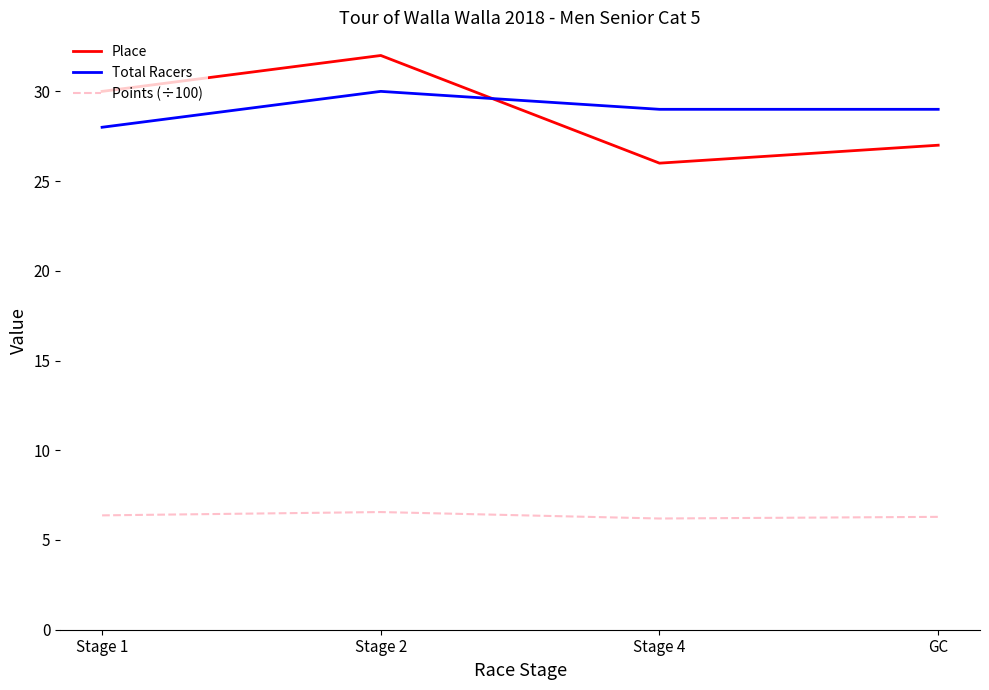

What is the minimum value shown in the chart?

6.2